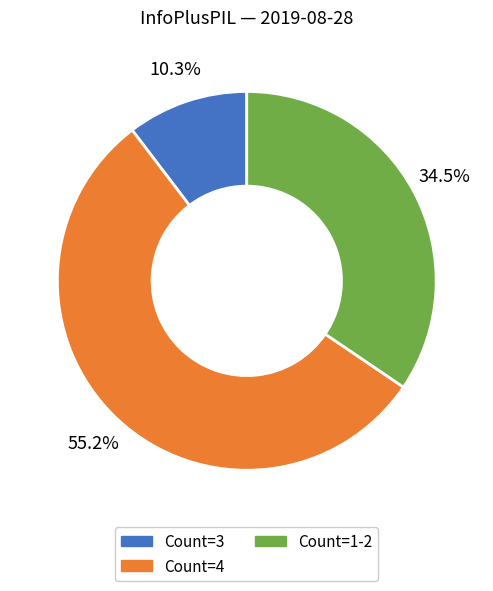

What is the ratio of the value at Count=4 to the value at Count=1-2?

1.6